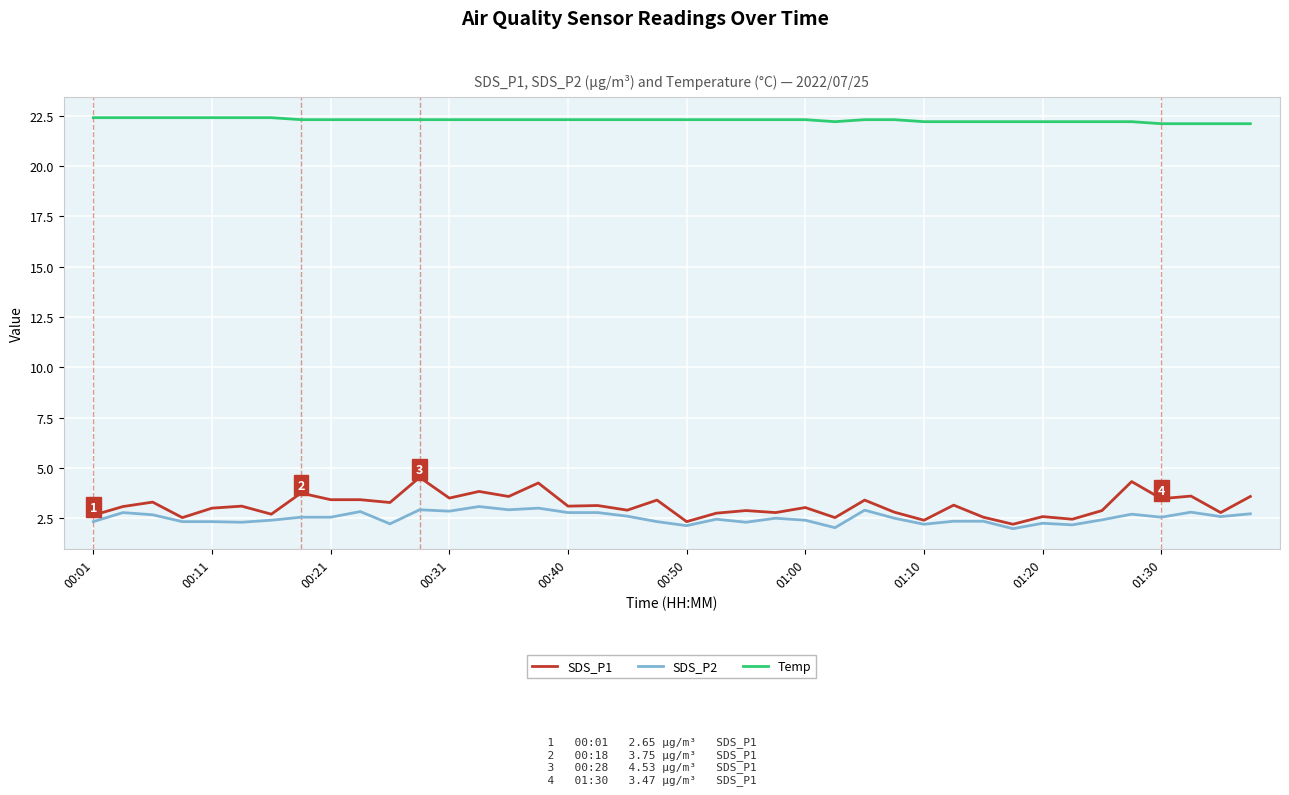

How many lines are shown in the chart?

3